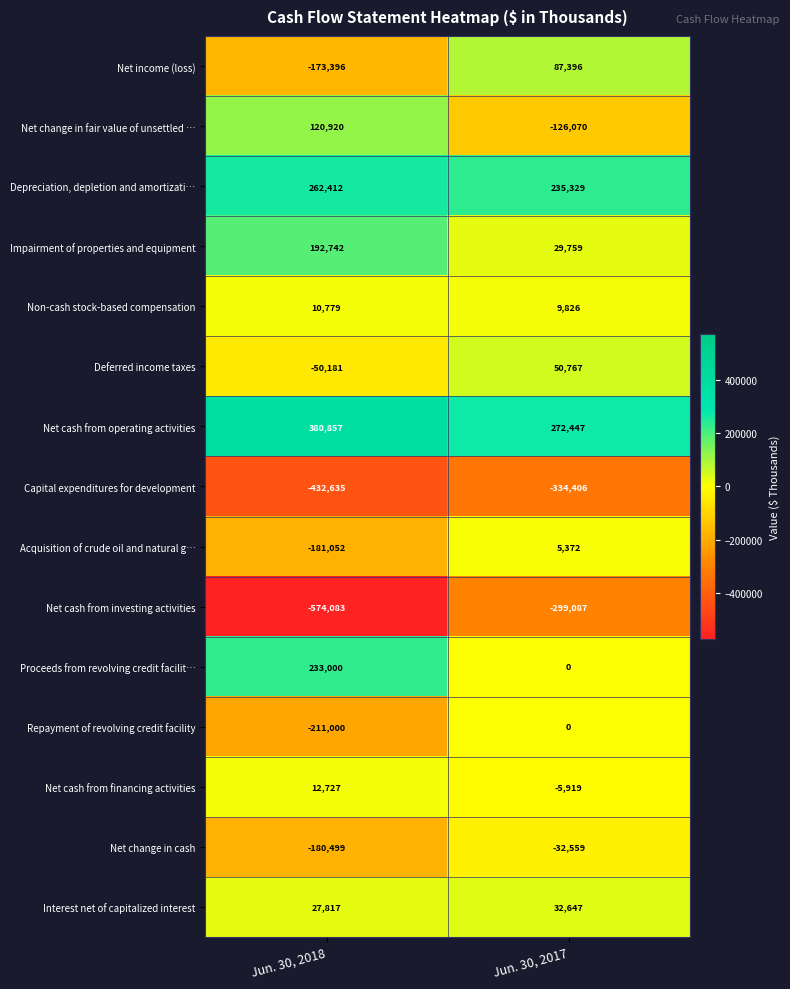

Reading left to right, transcribe all the data shown in this chart.

Net income (loss): -173396	87396
Net change in fair value of unsettled …: 120920	-126070
Depreciation, depletion and amortizati…: 262412	235329
Impairment of properties and equipment: 192742	29759
Non-cash stock-based compensation: 10779	9826
Deferred income taxes: -50181	50767
Net cash from operating activities: 380857	272447
Capital expenditures for development: -432635	-334406
Acquisition of crude oil and natural g…: -181052	5372
Net cash from investing activities: -574083	-299087
Proceeds from revolving credit facilit…: 233000	0
Repayment of revolving credit facility: -211000	0
Net cash from financing activities: 12727	-5919
Net change in cash: -180499	-32559
Interest net of capitalized interest: 27817	32647